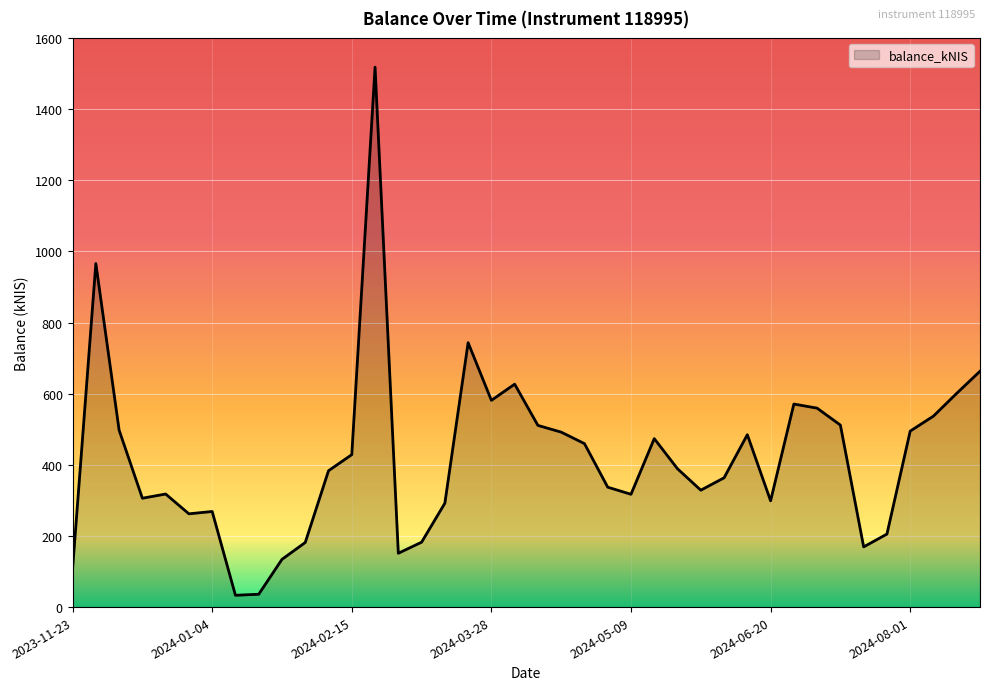

What is the greatest value displayed?

1517.8